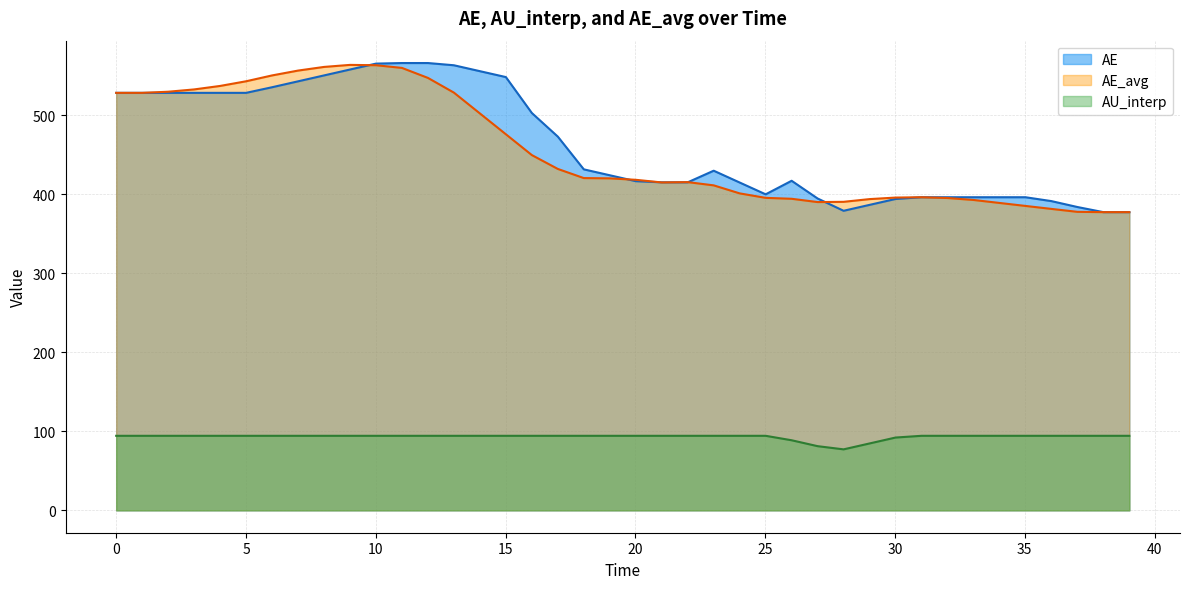

True or false: AE and AU_interp cross at least once.

False